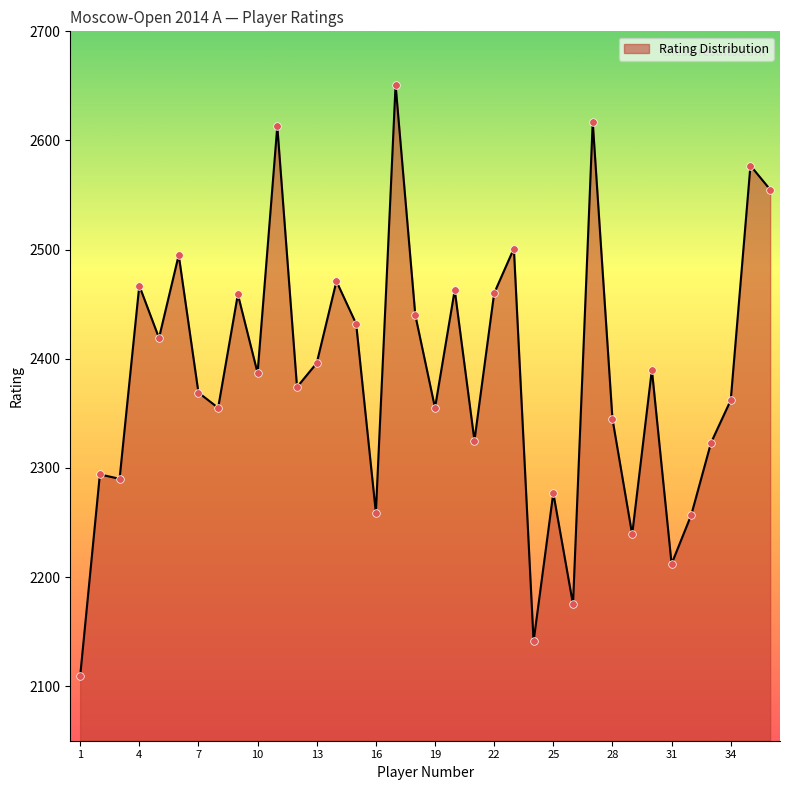

What is the greatest value displayed?

2651